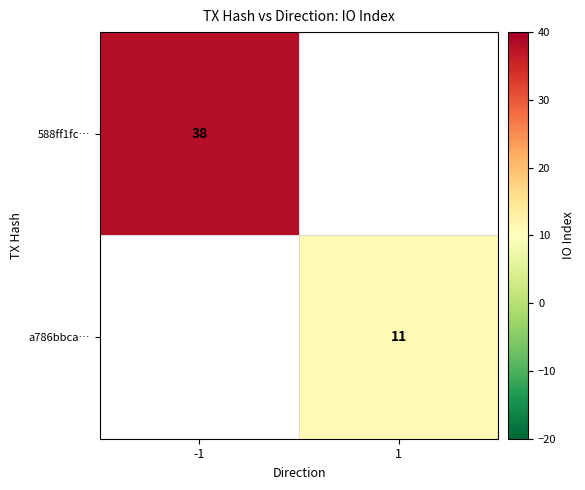

Is it true that a786bbca… equals 11 at 1?

True